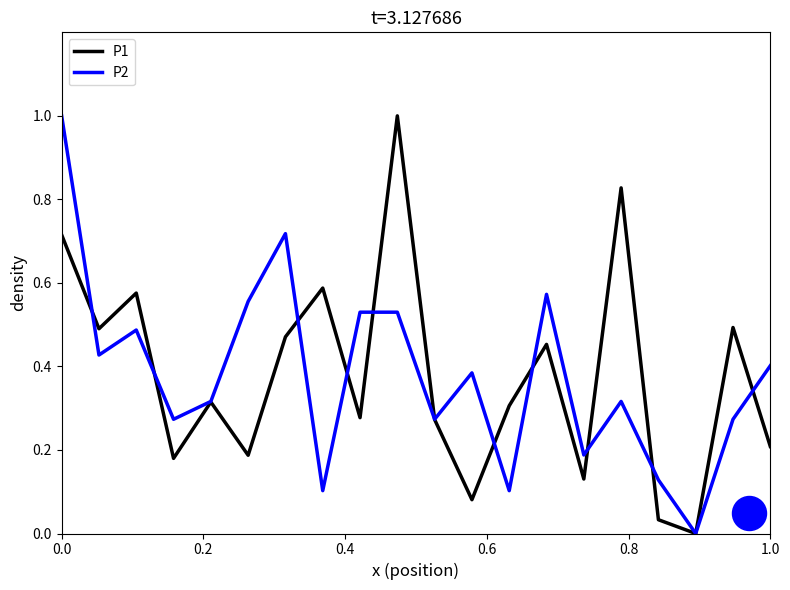

Which series has the largest Y range (max minus min)?

P1